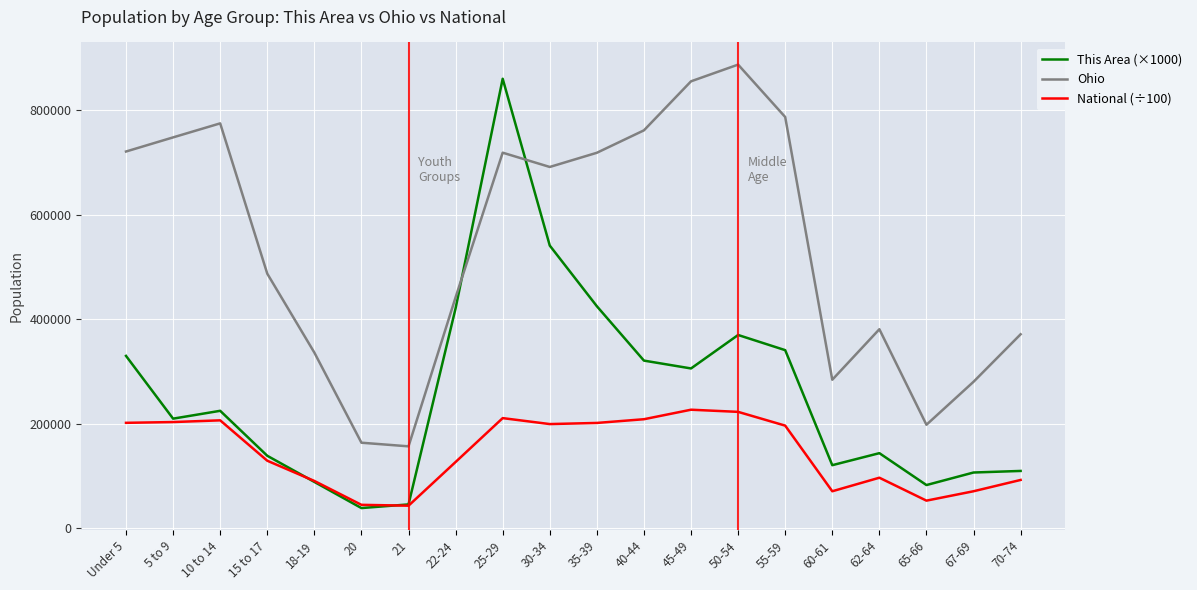

What is the sum of all This Area (×1000) values?

5228000.0